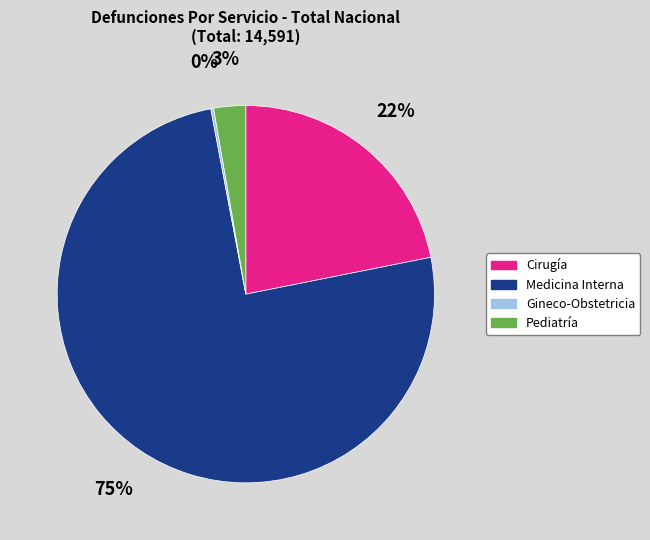

To the nearest percent, what portion does Medicina Interna represent?

75%